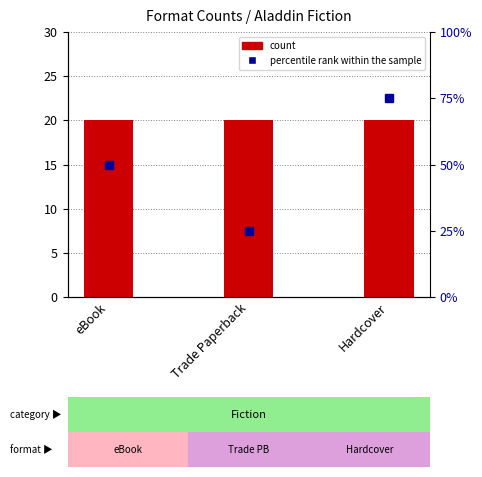

Which series has the largest range (max minus min)?

percentile rank within the sample